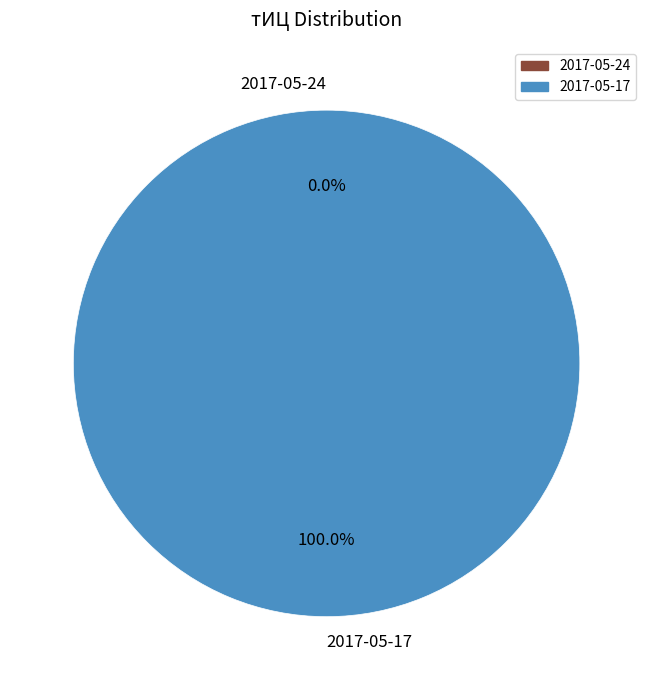

Is it true that 2017-05-17 is 100% of the pie?

True